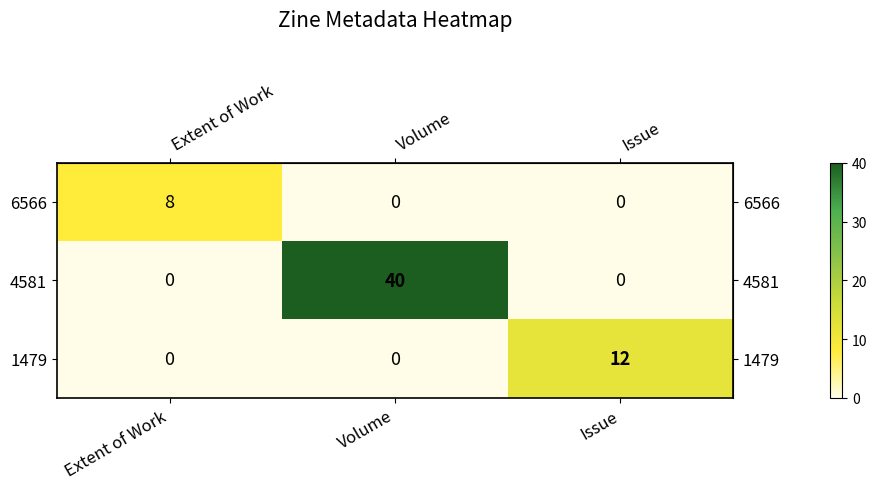

What is the greatest value displayed?

40